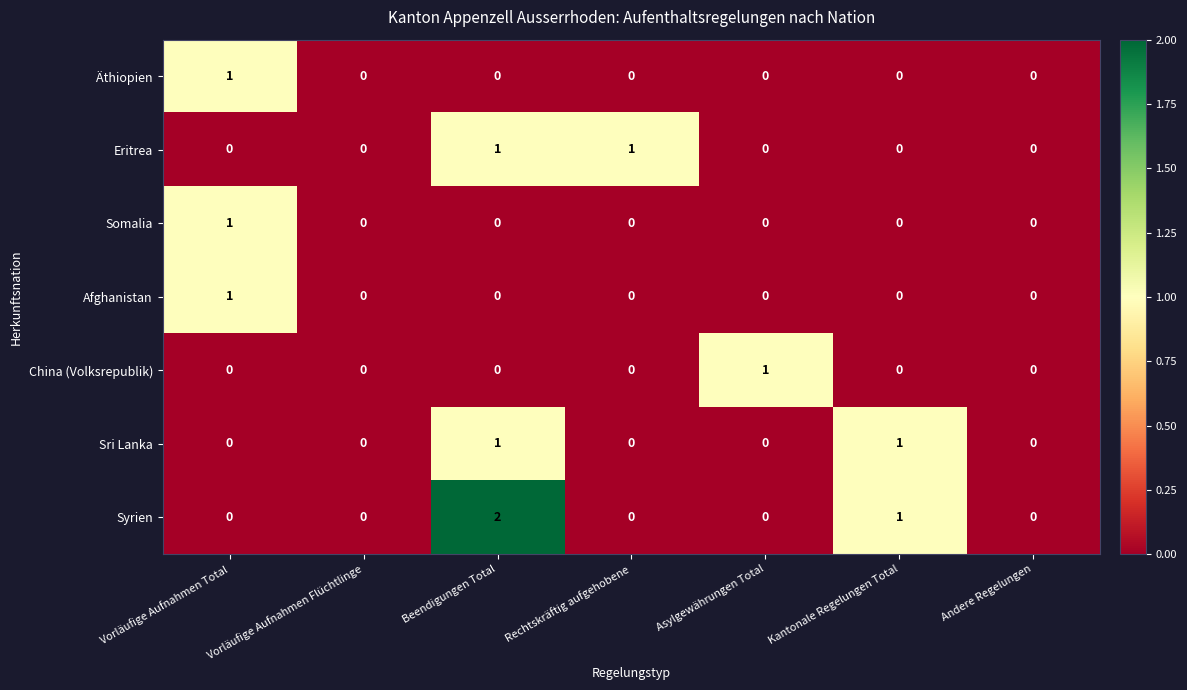

The Syrien series shows 0 at Andere Regelungen. True or false?

True